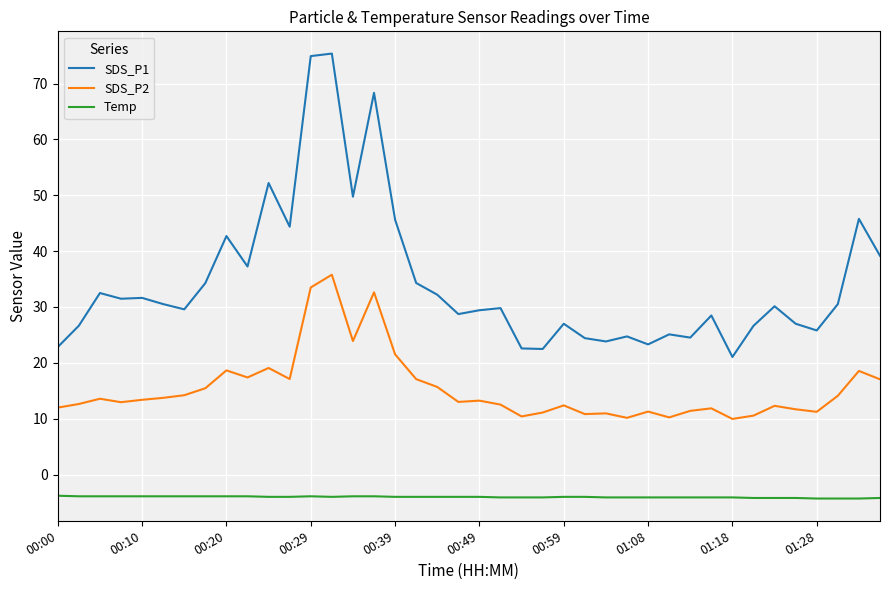

Count the number of data series in this chart.

3